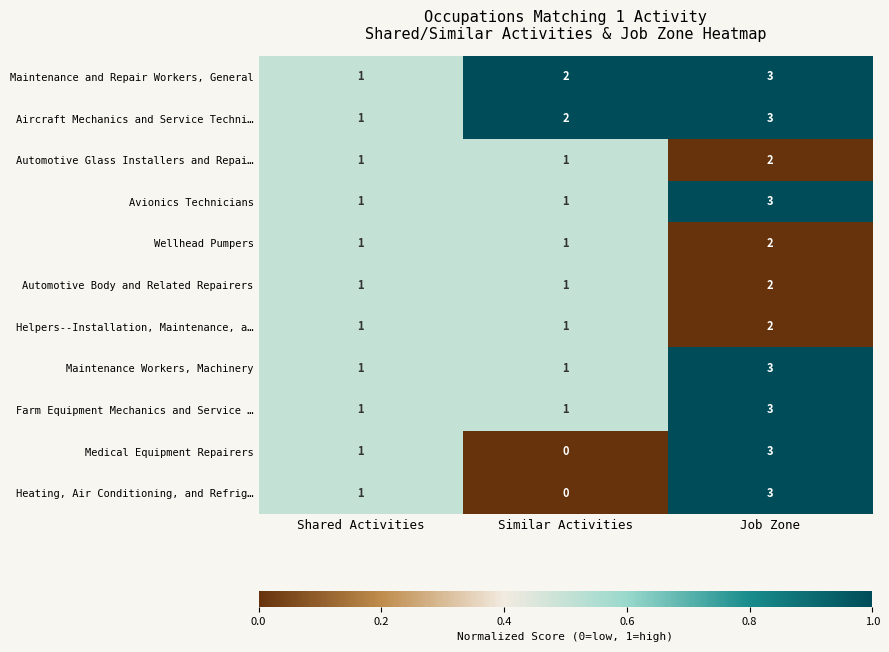

Rank the categories by Medical Equipment Repairers value from highest to lowest.

Job Zone, Shared Activities, Similar Activities